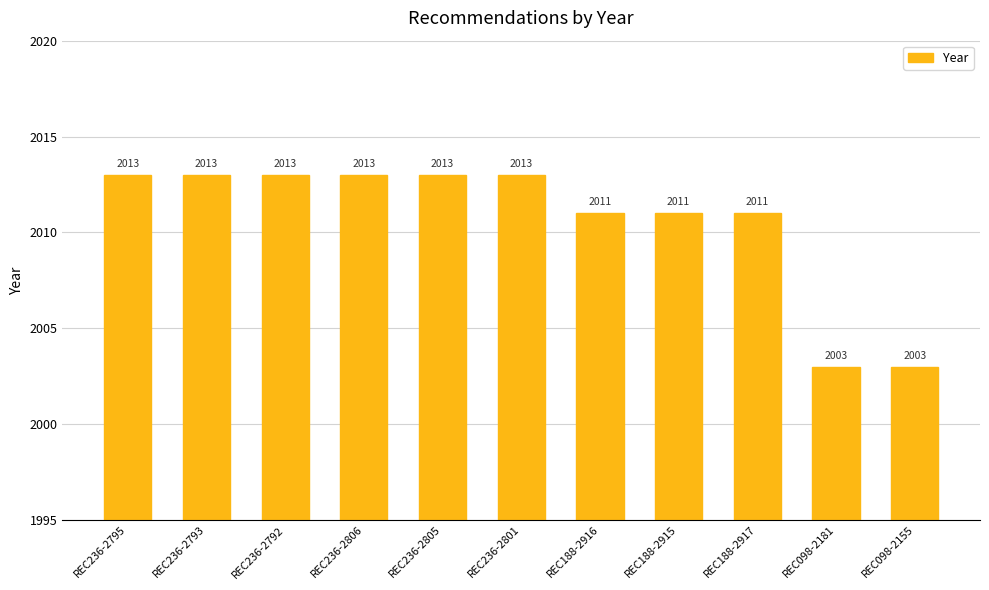

Count the number of data series in this chart.

1